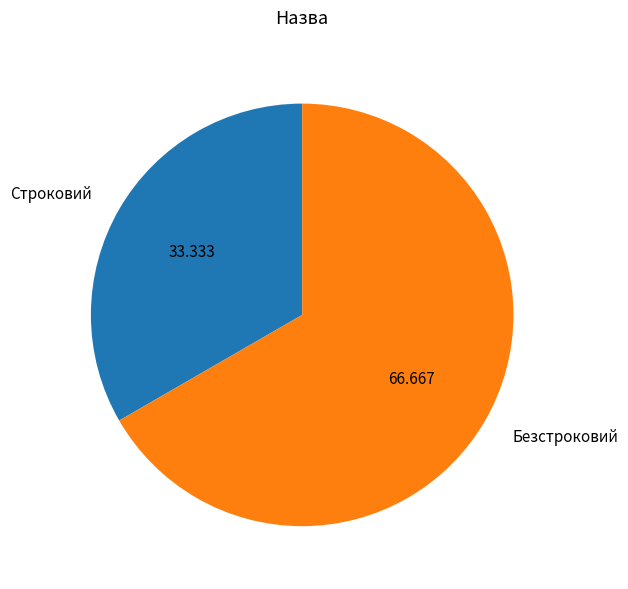

Which category has the biggest portion of the pie?

Безстроковий